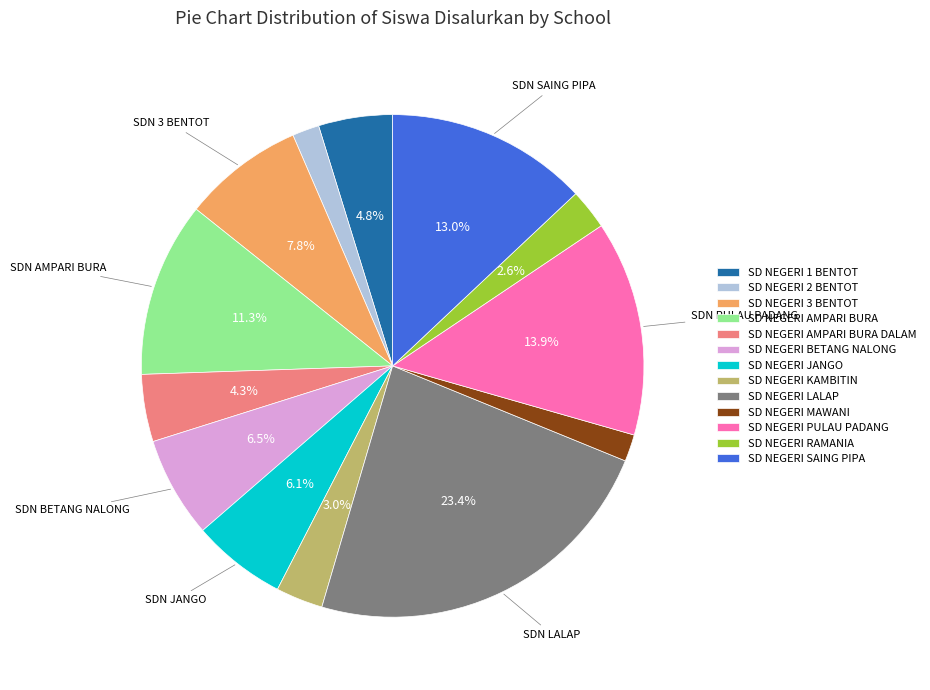

Does any single category account for the majority?

No